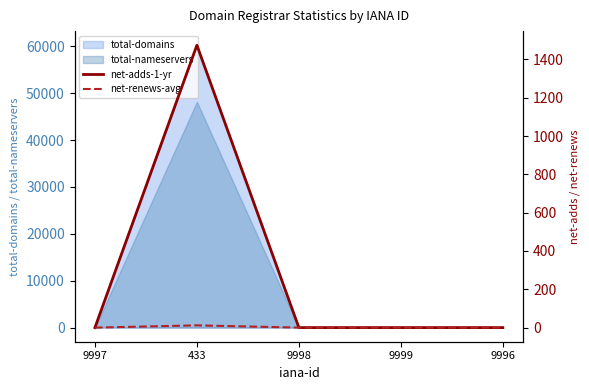

True or false: total-domains has a value of -29574 at 9998.

False